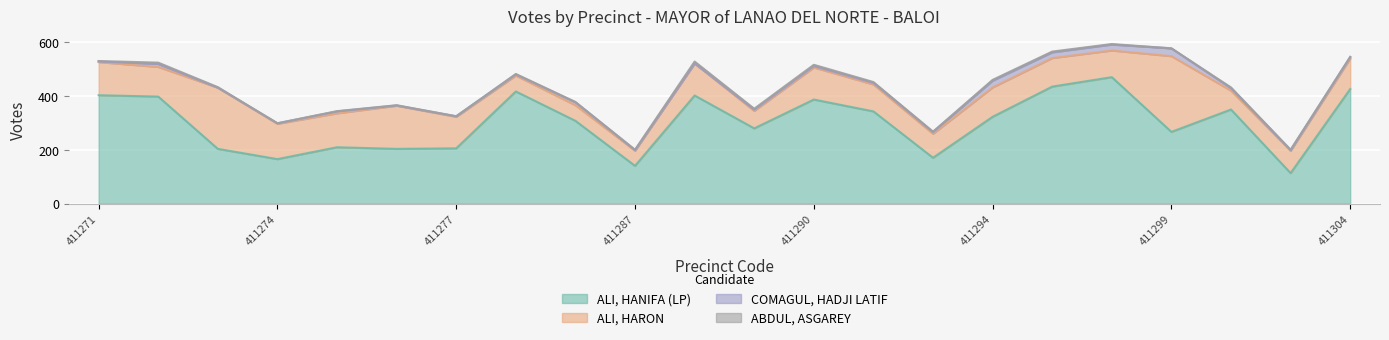

Reading left to right, transcribe all the data shown in this chart.

ALI, HANIFA (LP): 411271=402	411272=397	411273=203	411274=165	411275=209	411276=203	411277=205	411278=416	411281=307	411287=140	411288=401	411289=279	411290=386	411291=342	411292=170	411294=322	411295=434	411296=469	411299=266	411300=349	411303=113	411304=425
ALI, HARON: 411271=123	411272=110	411273=227	411274=131	411275=126	411276=160	411277=117	411278=59	411281=58	411287=56	411288=119	411289=65	411290=119	411291=100	411292=89	411294=109	411295=106	411296=99	411299=281	411300=70	411303=83	411304=113
COMAGUL, HADJI LATIF: 411271=2	411272=11	411273=0	411274=2	411275=7	411276=1	411277=2	411278=4	411281=11	411287=2	411288=0	411289=4	411290=5	411291=6	411292=6	411294=25	411295=21	411296=22	411299=29	411300=9	411303=2	411304=6
ABDUL, ASGAREY: 411271=2	411272=5	411273=2	411274=0	411275=1	411276=1	411277=0	411278=2	411281=1	411287=2	411288=7	411289=4	411290=5	411291=3	411292=2	411294=3	411295=3	411296=2	411299=0	411300=3	411303=2	411304=0